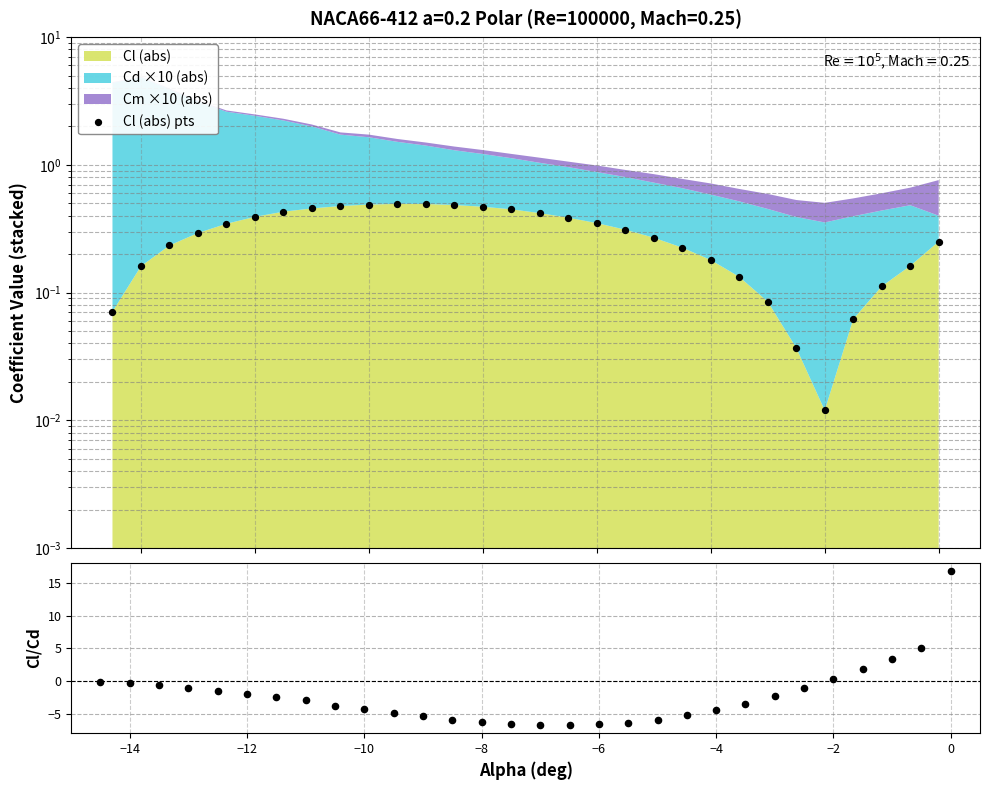

Which series reaches the maximum Y coordinate?

Cl/Cd